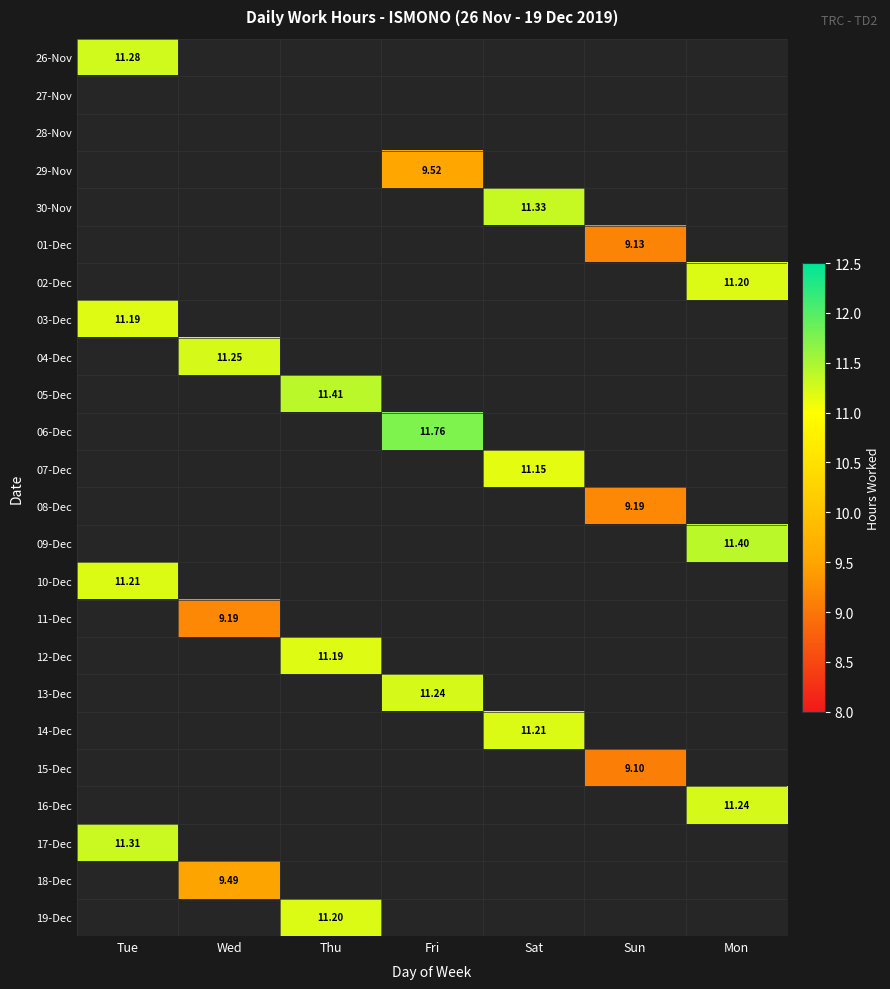

Count the number of data series in this chart.

24